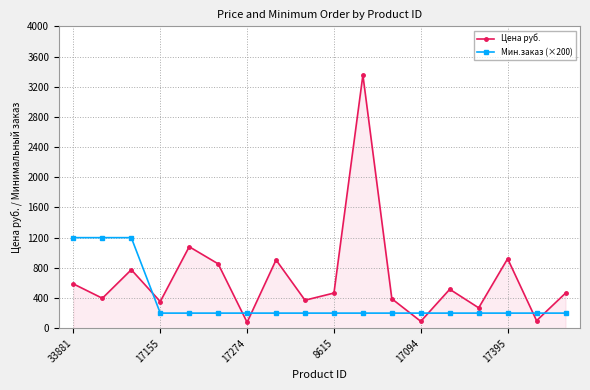

What is the difference between the second highest and second lowest values in the Цена руб. series?

989